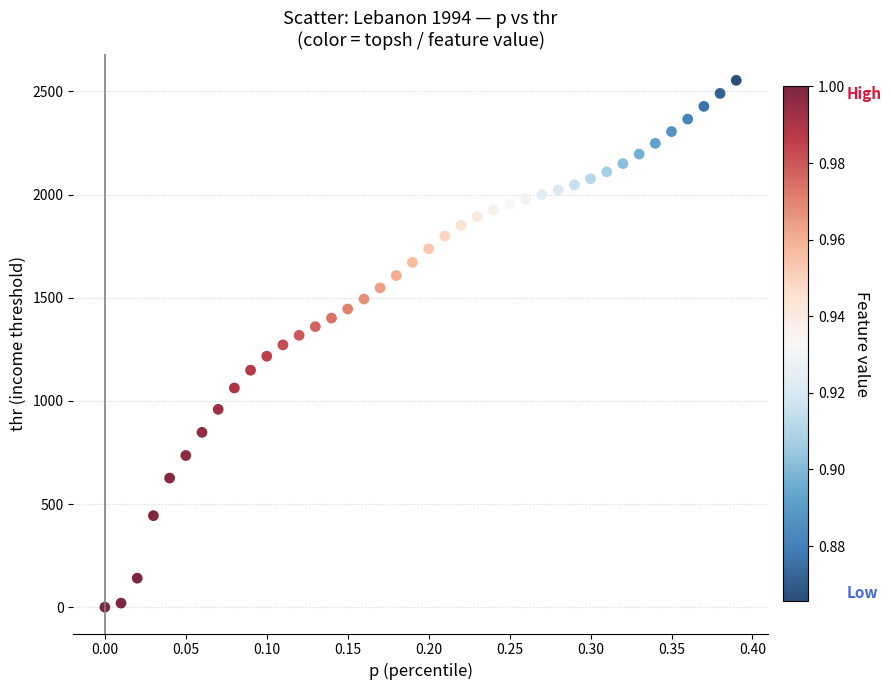

What is the range of X values (max minus min)?

0.4